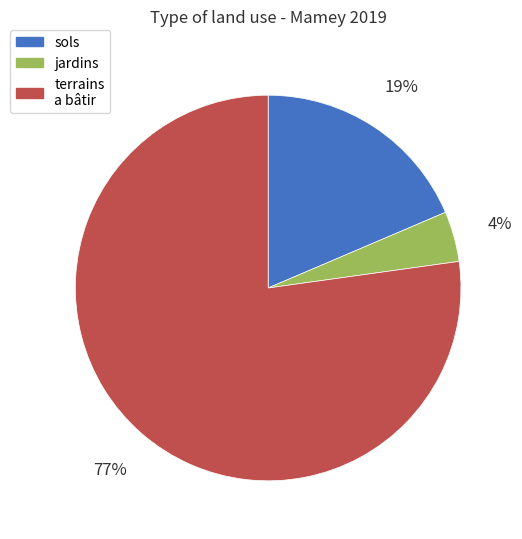

To the nearest percent, what is the difference between the largest and smallest slice percentages?

73%